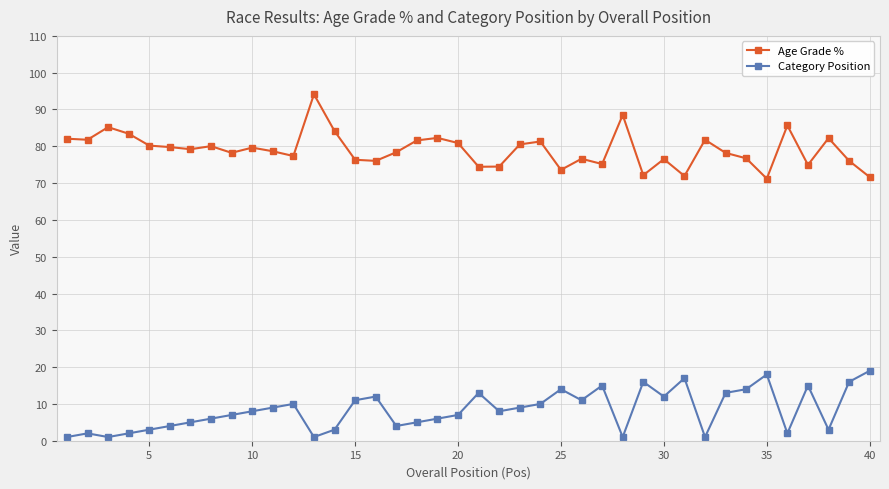

Which series has the largest range (max minus min)?

Age Grade %